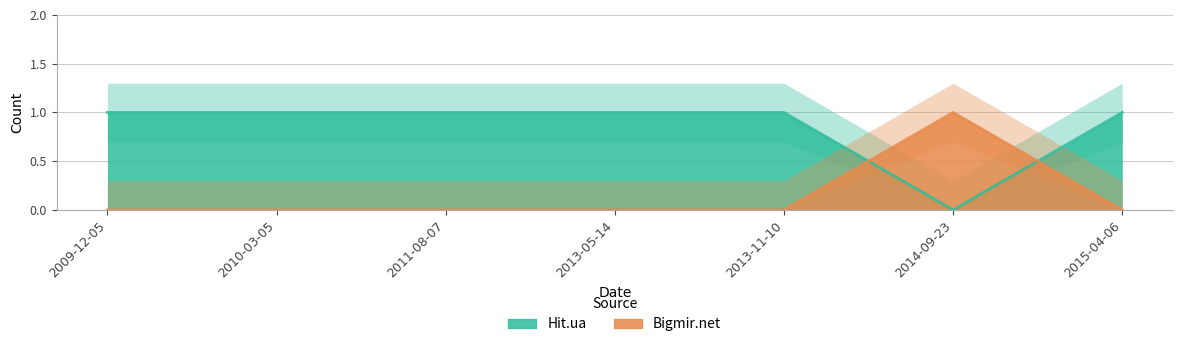

Rank the series at 2009-12-05 from lowest to highest value.

Bigmir.net, Hit.ua